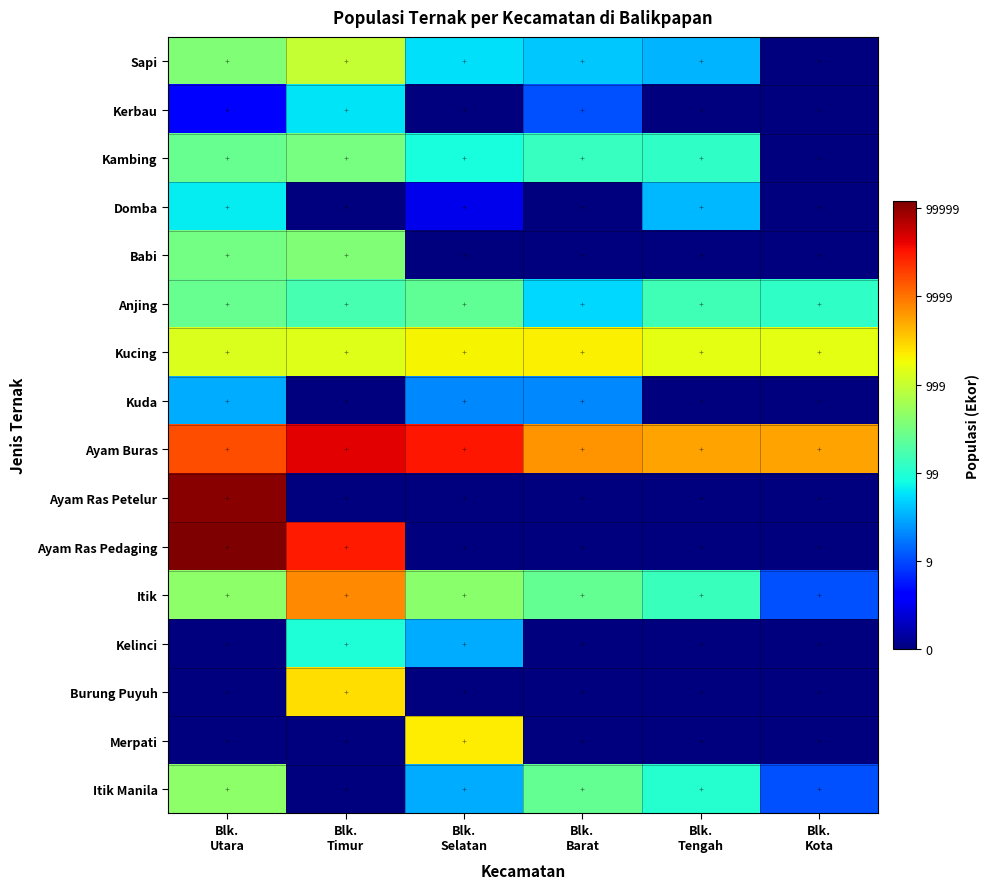

At which category does the chart reach its peak across all series?

Blk.
Utara